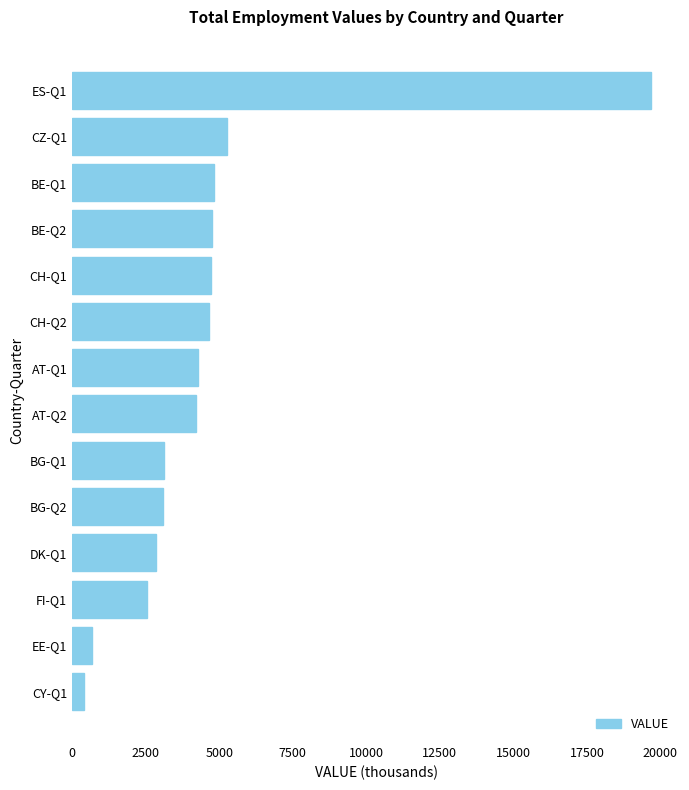

What is the average value?

4647.9